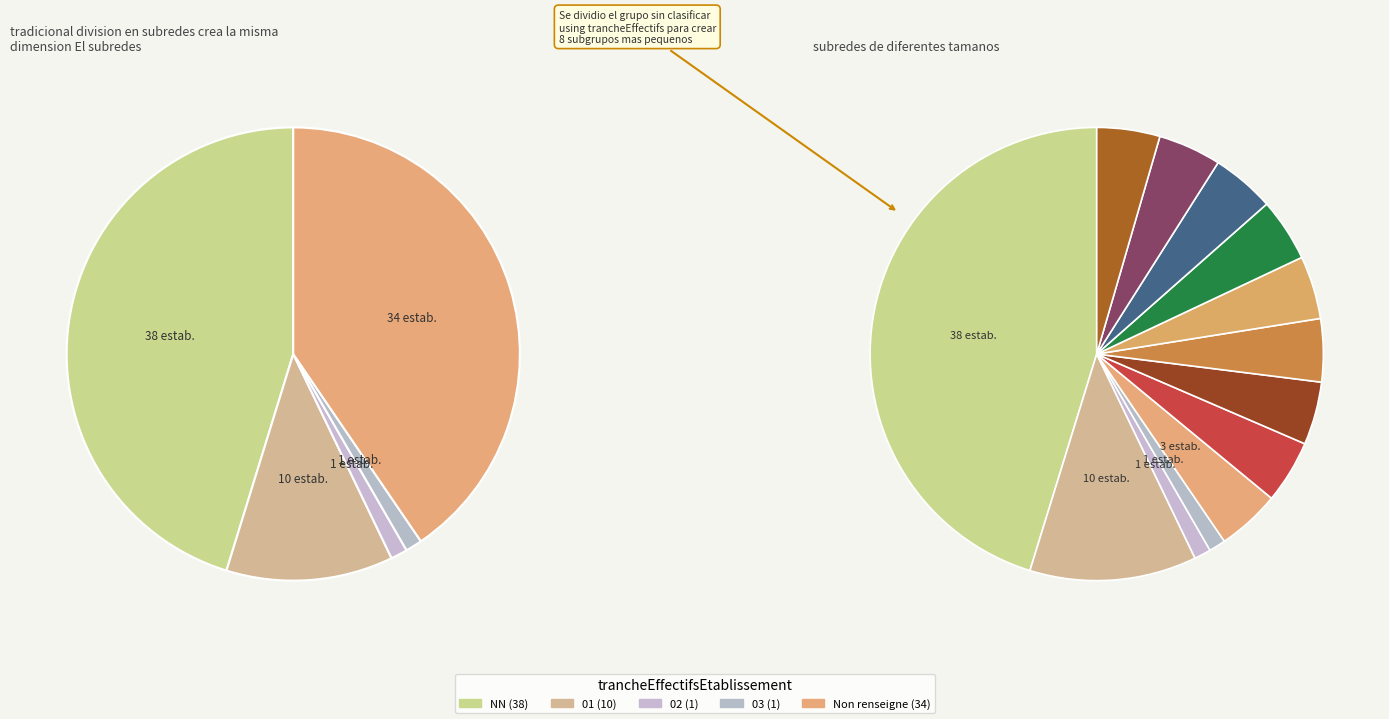

Count the number of slices in the pie.

5